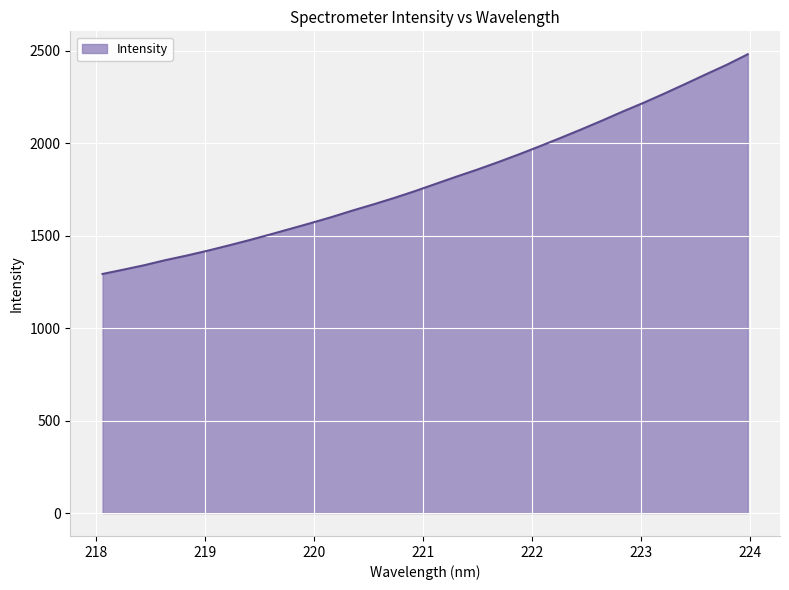

What is the difference between the maximum and minimum values?

1188.2